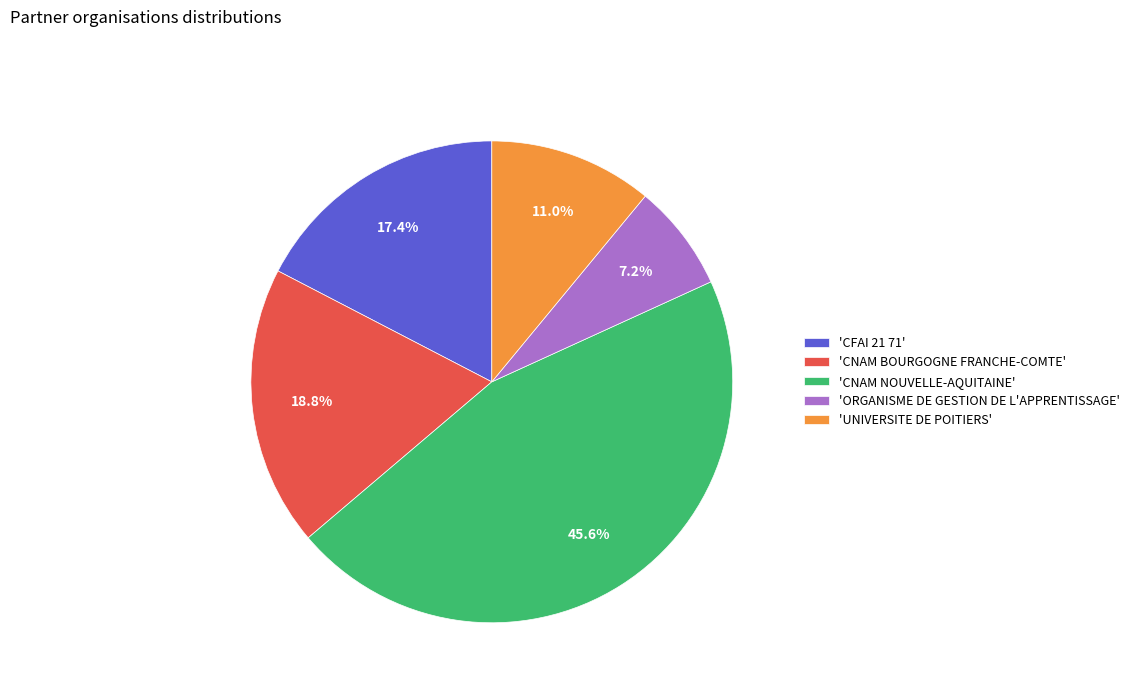

Between 'UNIVERSITE DE POITIERS' and 'CNAM BOURGOGNE FRANCHE-COMTE', which is larger?

'CNAM BOURGOGNE FRANCHE-COMTE'